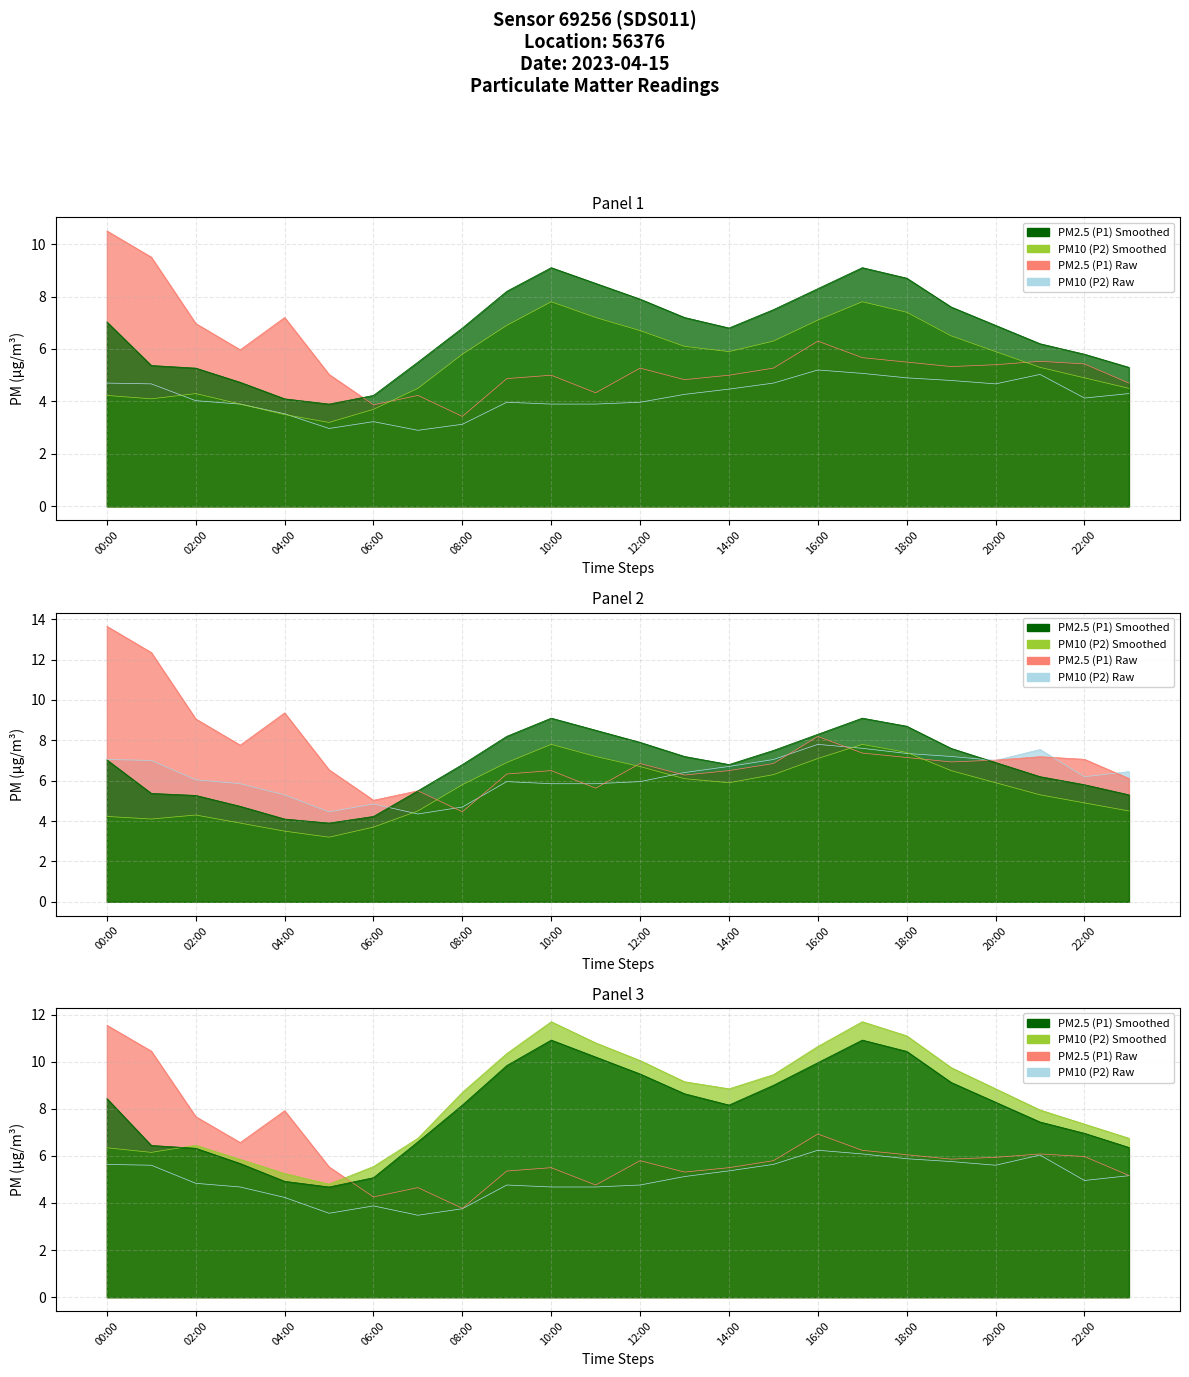

After their last crossing, which series has the higher values: P2 or P1_raw?

P1_raw